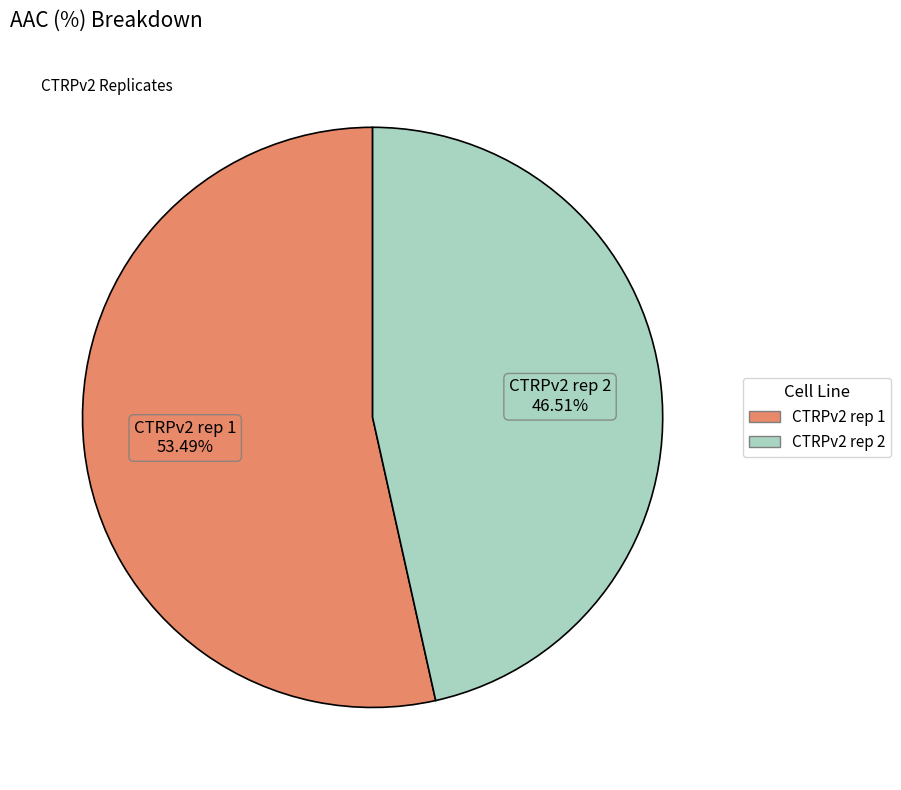

Which slice is the smallest?

CTRPv2 rep 2